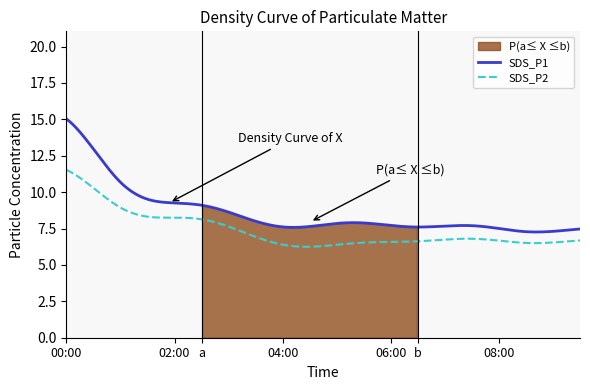

At which label does SDS_P2 reach its minimum?

04:30